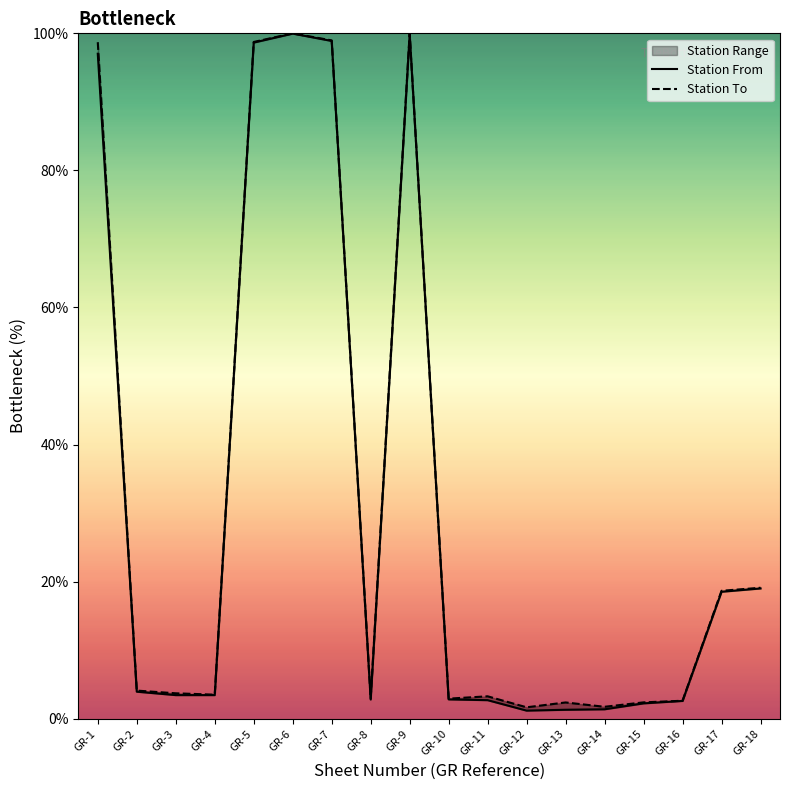

Reading left to right, list all the values displayed in this chart.

Station From: 97.0	3.9	3.4	3.4	98.6	100.0	98.9	2.8	99.8	2.8	2.7	1.2	1.3	1.4	2.2	2.6	18.5	19.0
Station To: 98.7	4.1	3.7	3.5	98.7	100.0	99.0	3.0	100.0	2.9	3.3	1.7	2.4	1.7	2.4	2.6	18.7	19.1